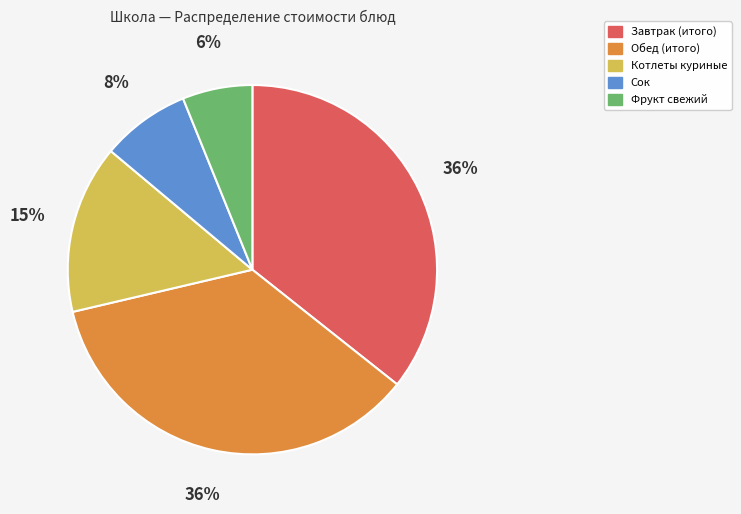

To the nearest percent, what percentage of the pie is Котлеты куриные?

15%